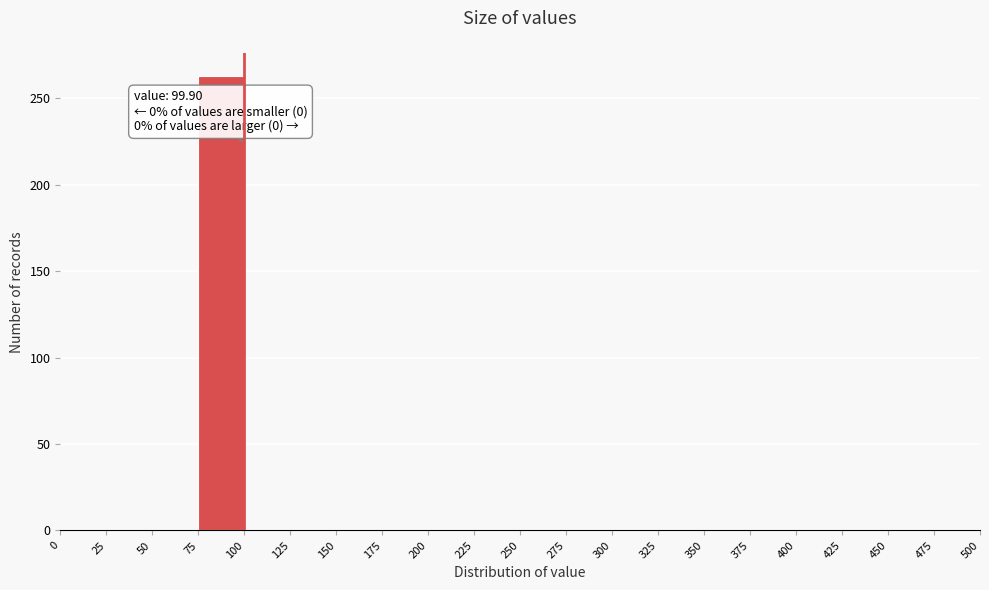

Which range on the x-axis has the tallest bar?

75 to 100